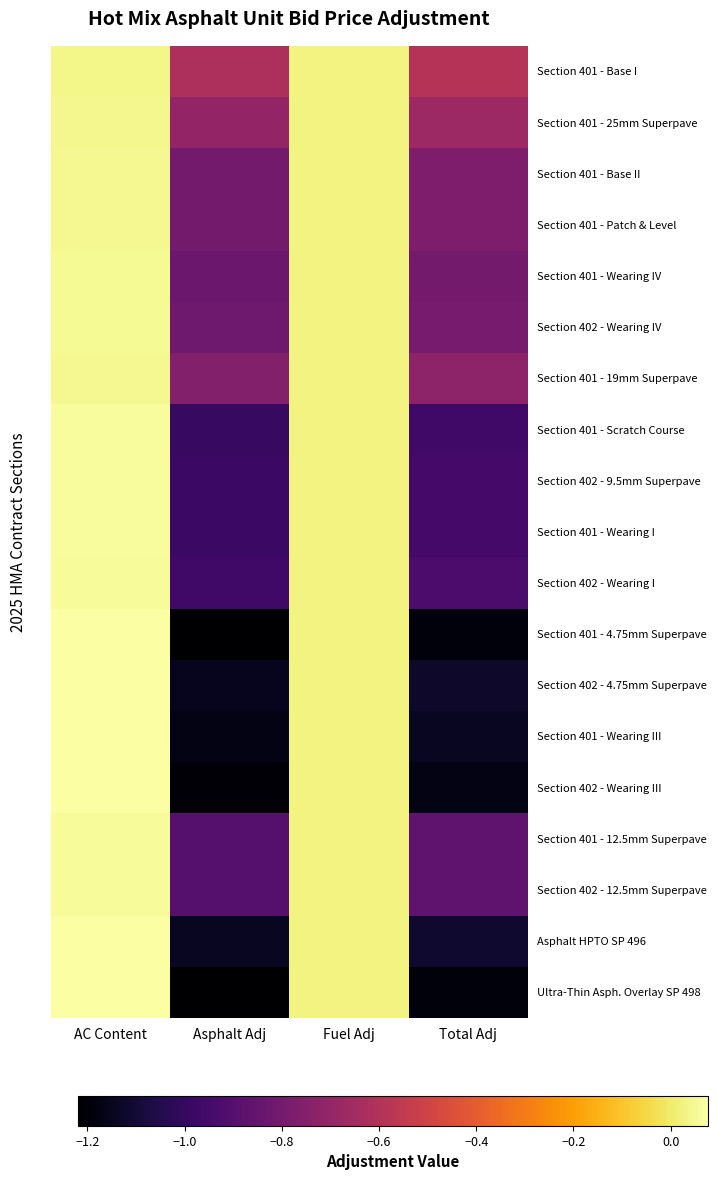

The Section 401 - Wearing I series shows -1.5 at Asphalt Adj. True or false?

False